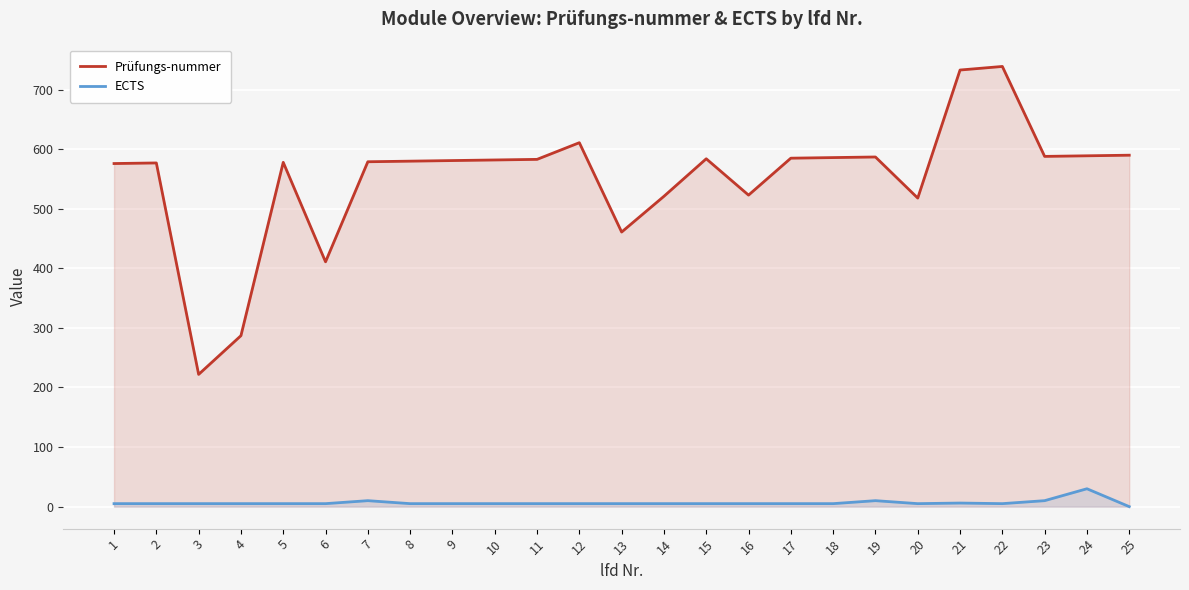

True or false: ECTS has more than 2 points higher than both neighbors.

True